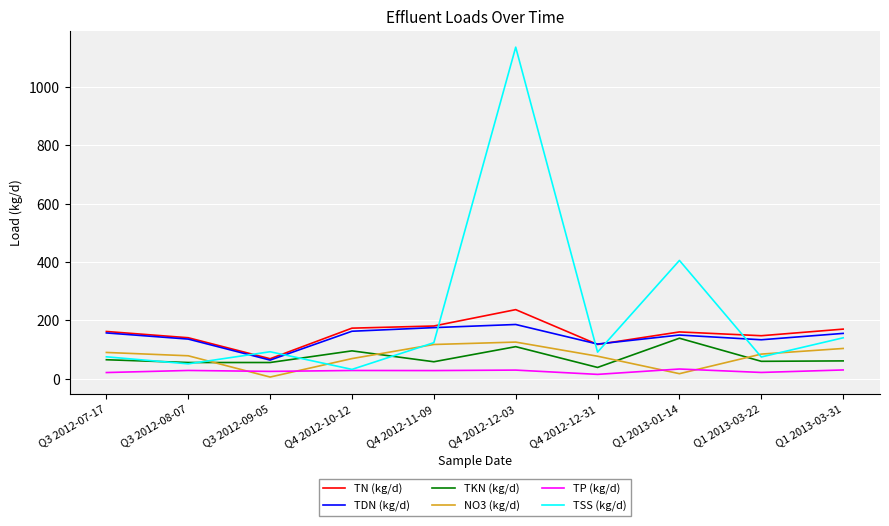

Which series ends up on top after the final intersection of TN (kg/d) and TDN (kg/d)?

TN (kg/d)